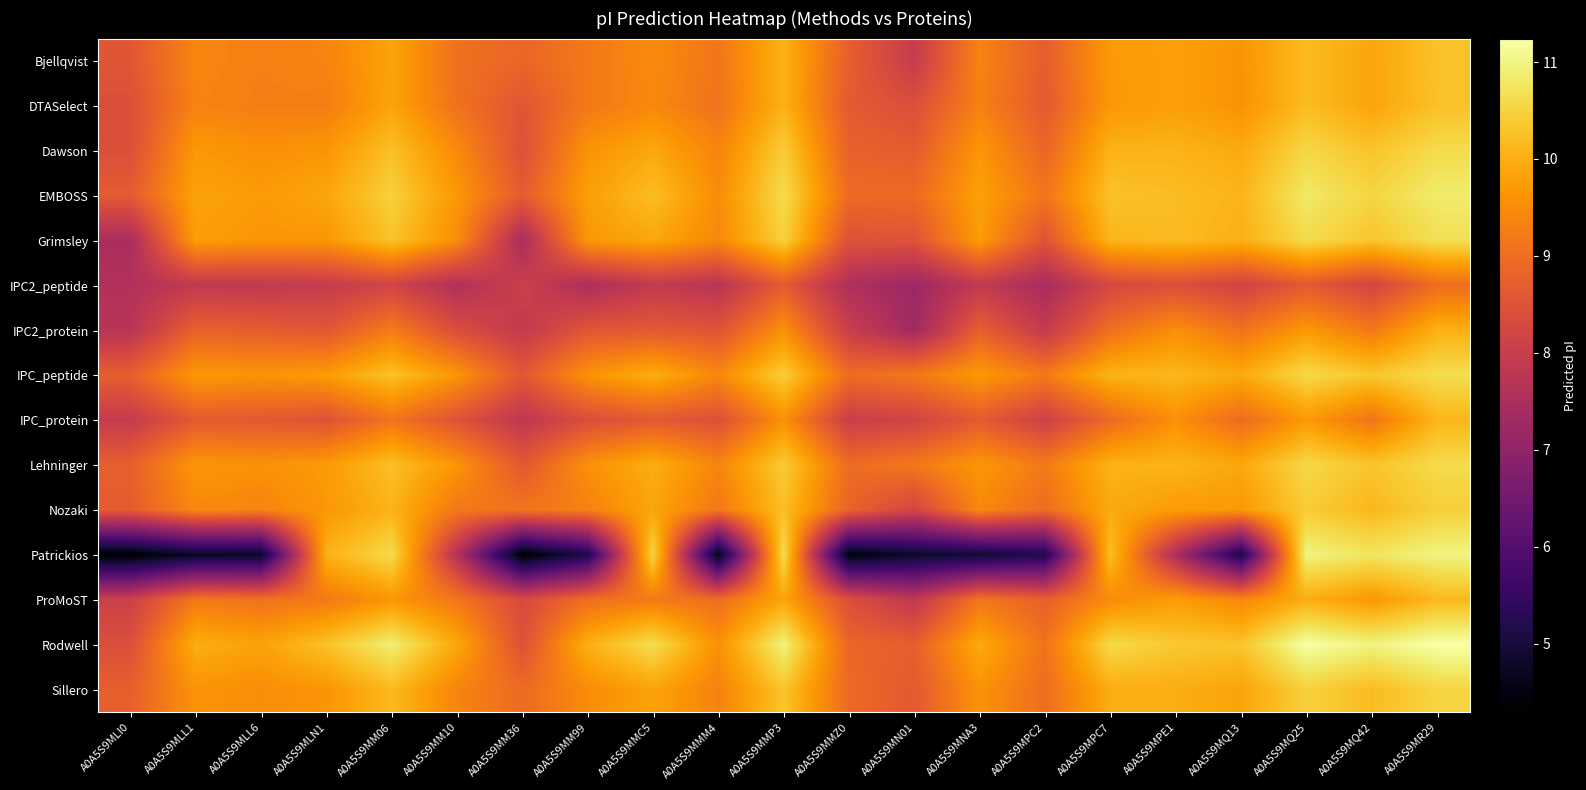

What is the greatest value displayed?

11.2